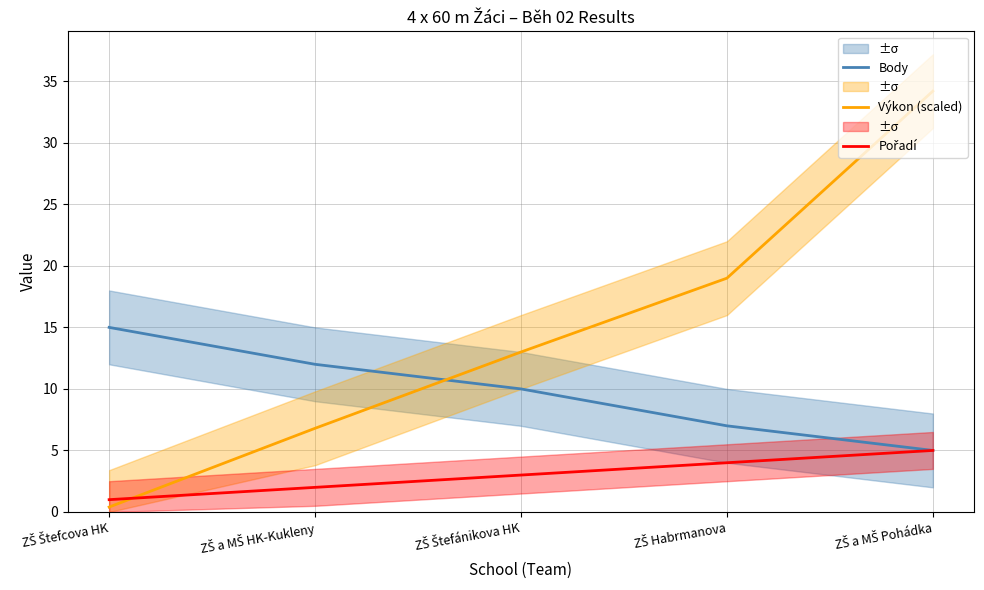

The value of Pořadí at ZŠ Štefánikova HK is 2.0. True or false?

False